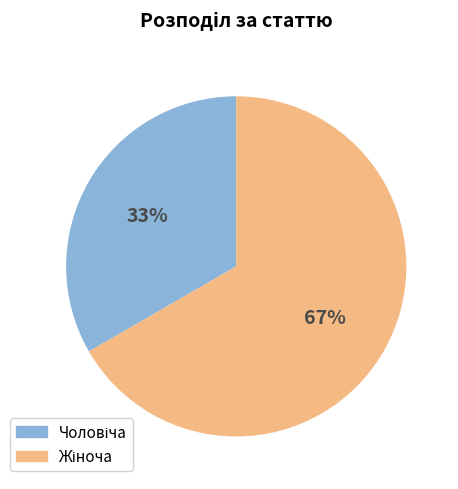

To the nearest percent, what is the average slice percentage?

50%